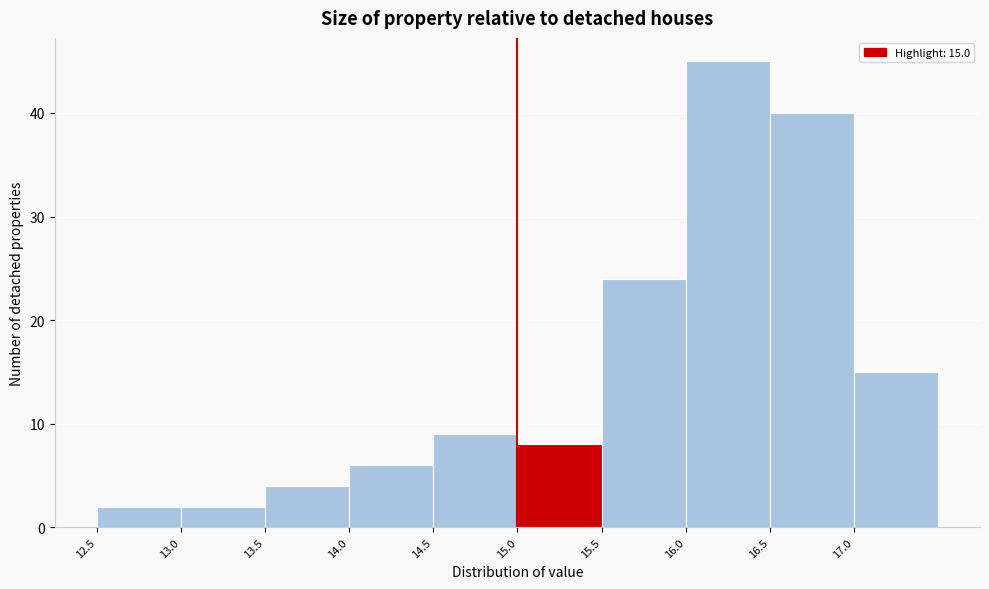

Over which range of the x-axis is the bar tallest?

16.0 to 16.5